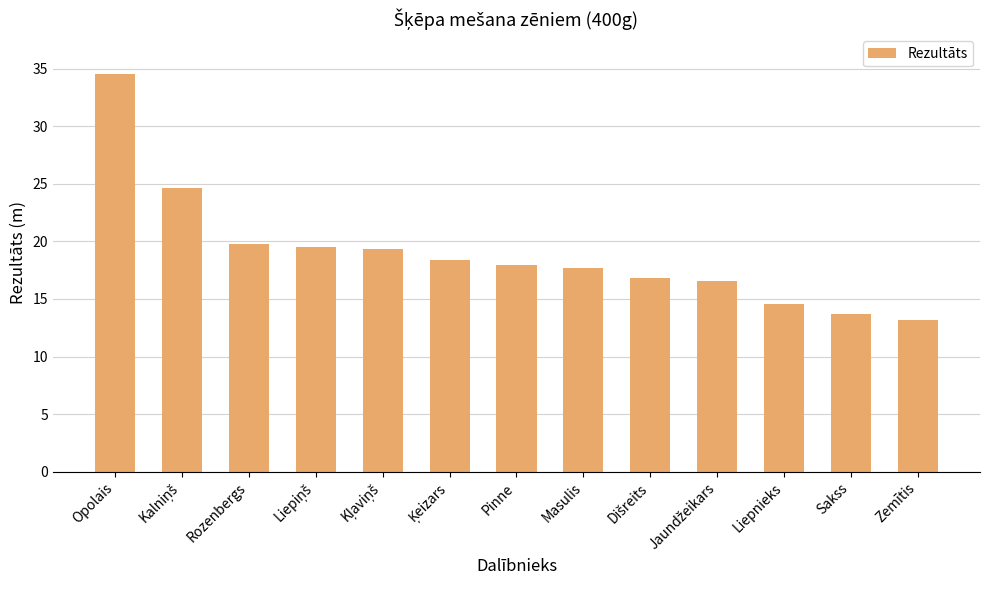

What is the change in value from Liepnieks to Zemītis?

-1.4